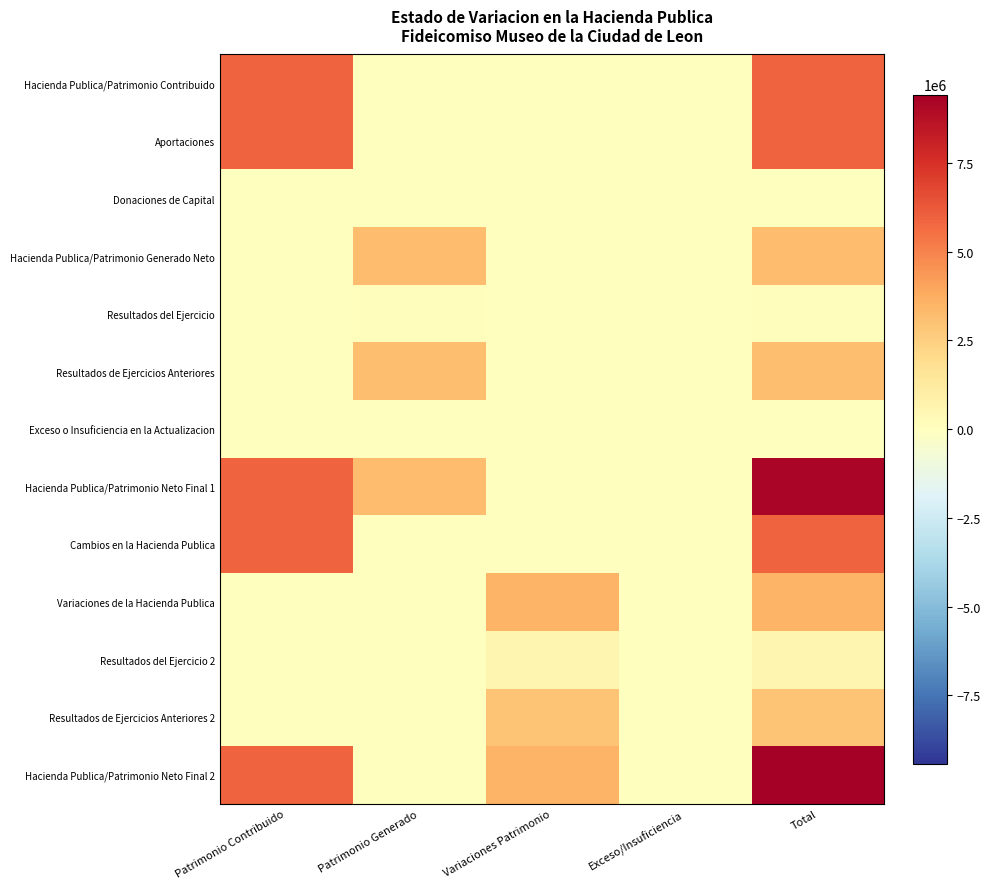

At how many categories does at least one series exceed 9091844?

1